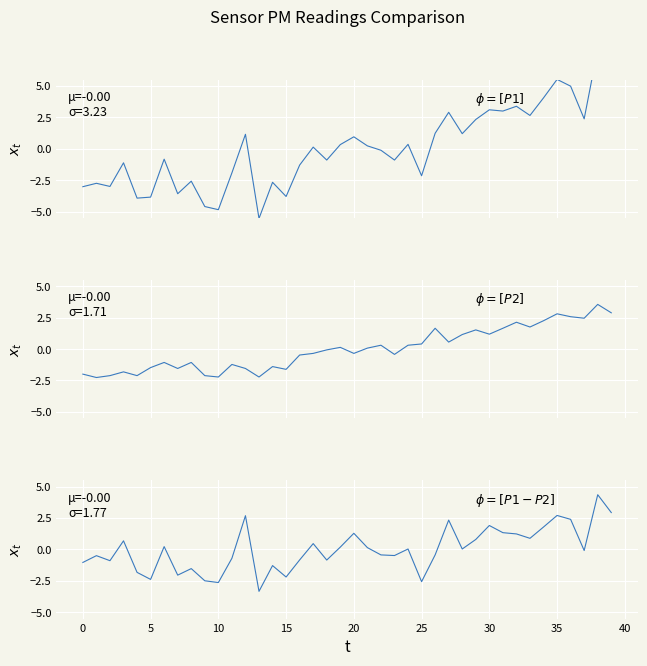

Which series has the largest total across all categories?

$\phi = [P2]$